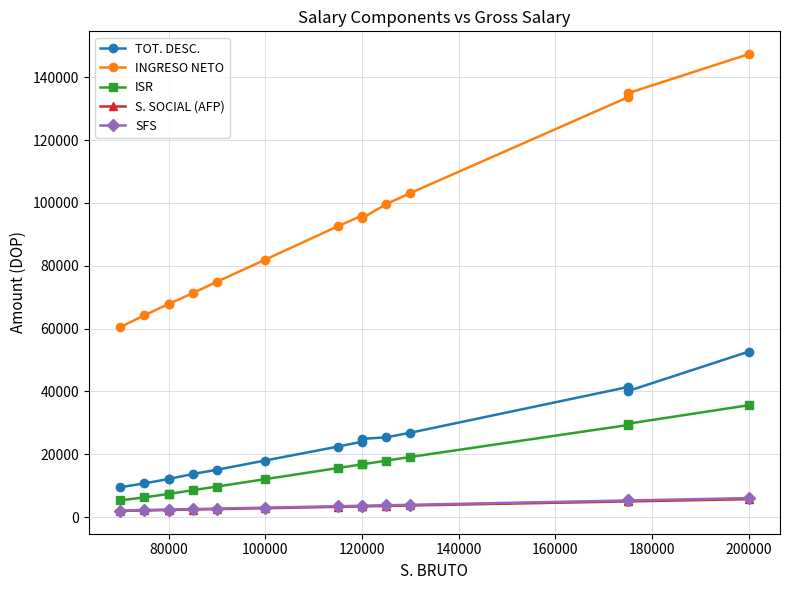

Between 100000 and 140000, which series saw the biggest shift?

INGRESO NETO